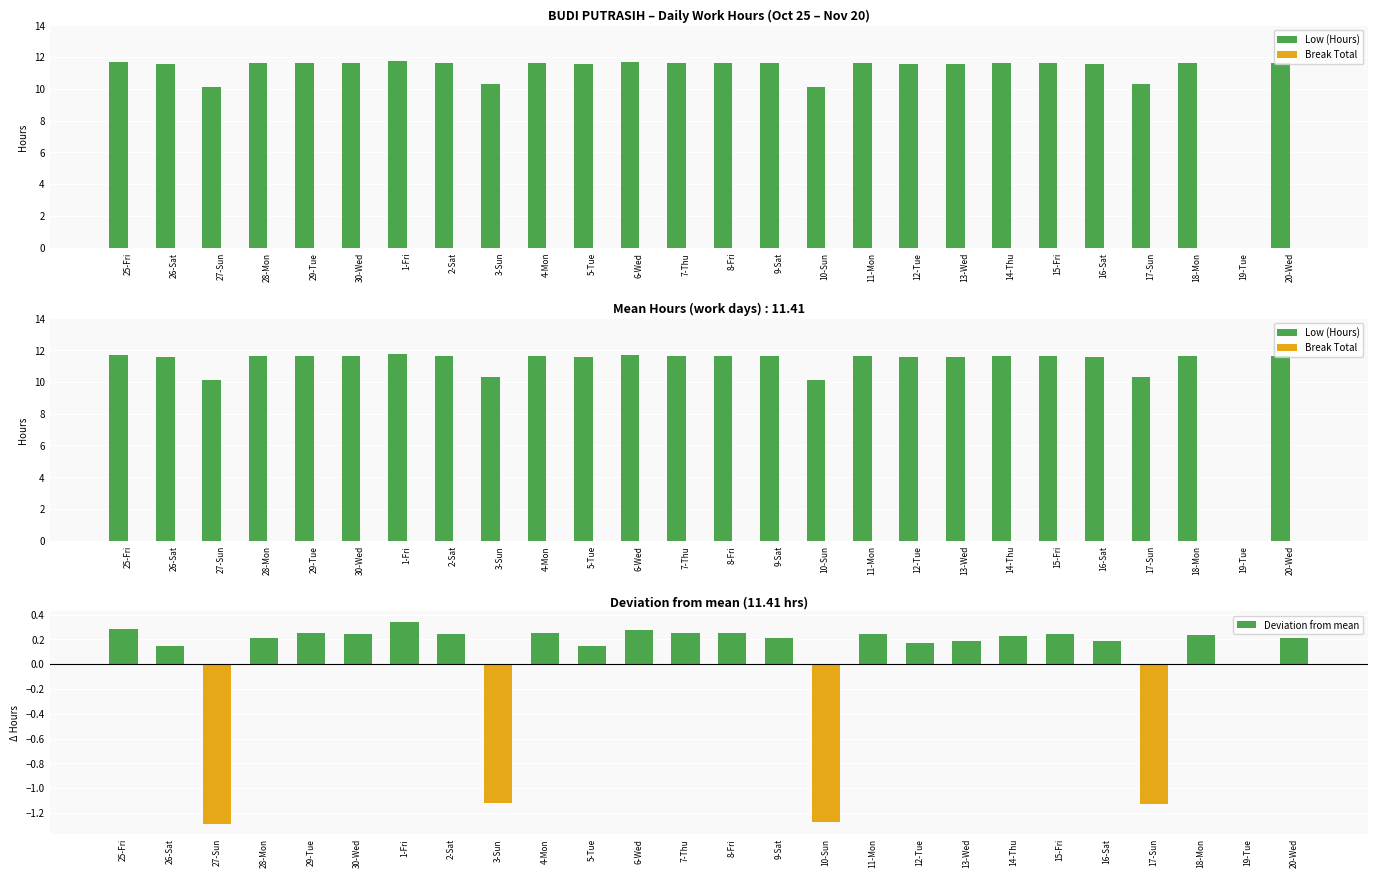

The Low (Hours) series shows 11.8 at 1-Fri. True or false?

True